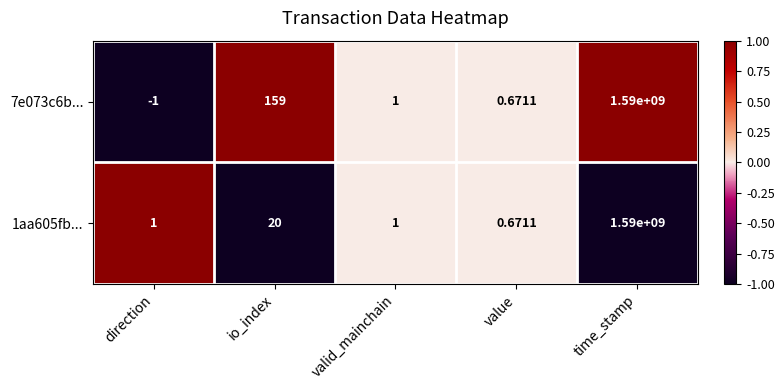

Rank the categories by 7e073c6b... value from lowest to highest.

direction, value, valid_mainchain, io_index, time_stamp